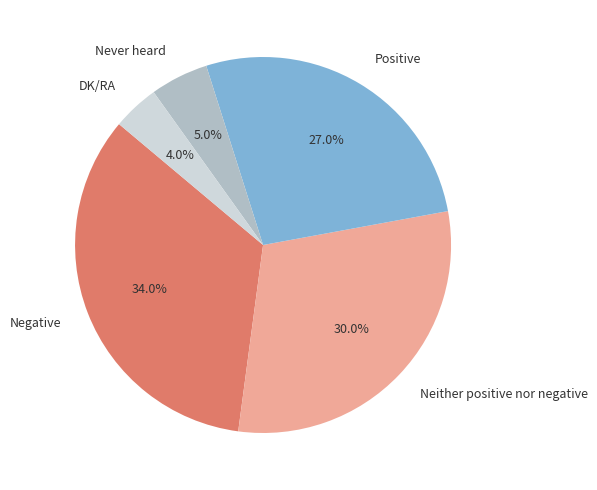

Does Negative account for over 50% of the chart?

No